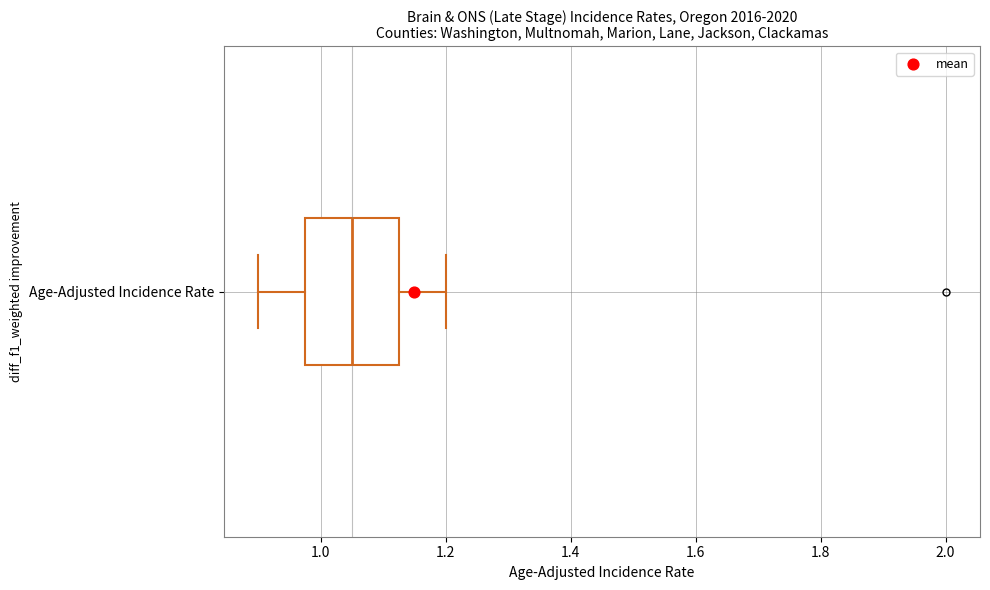

Where is the right edge of the box for Age-Adjusted Incidence Rate on the x-axis? The values are not printed on the chart, so give them approximately, as read against the axis.

1.12